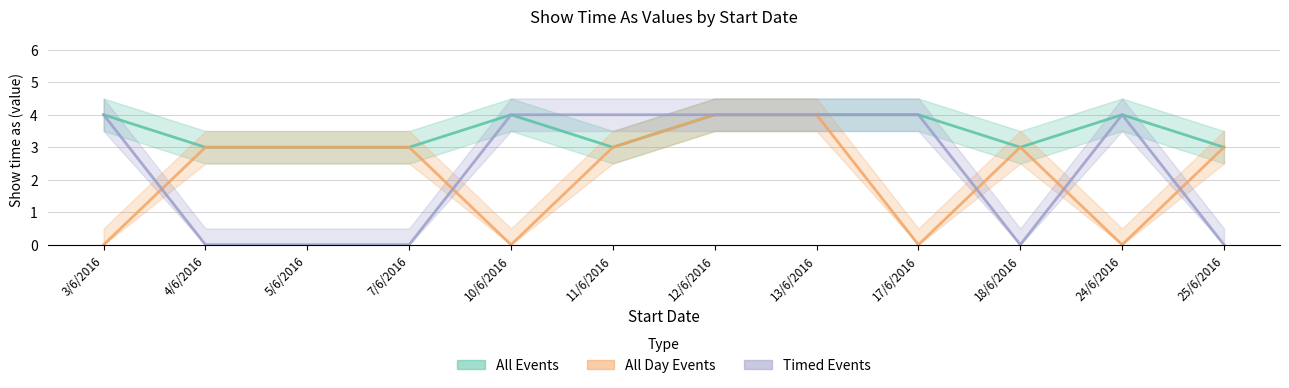

What is the label of the 5th point from the right?

13/6/2016